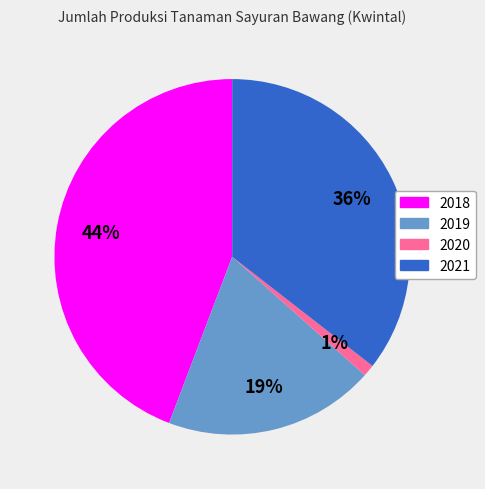

How many segments does this pie chart have?

4